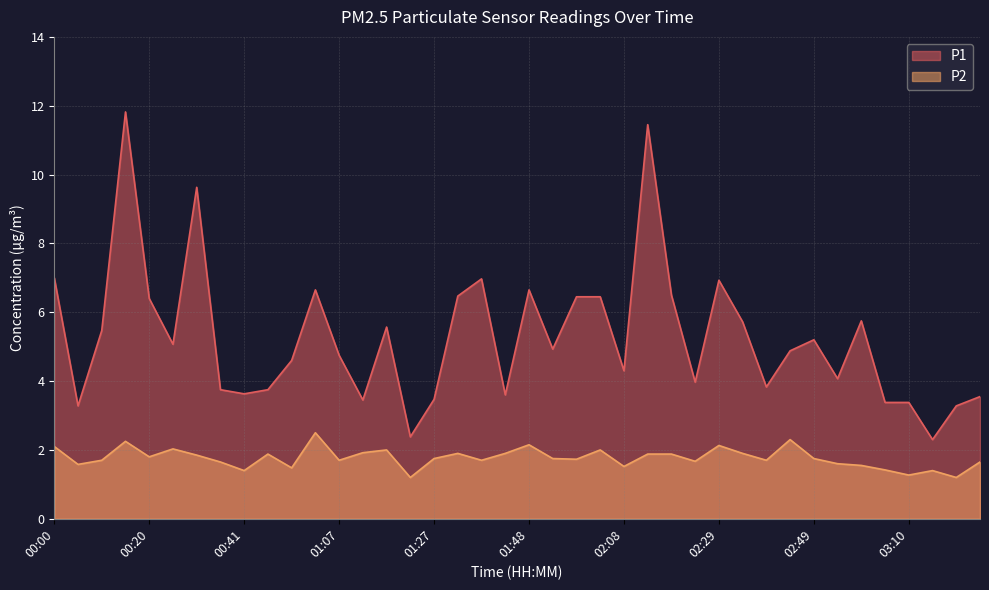

At which category does P1 reach its first local peak?

00:15